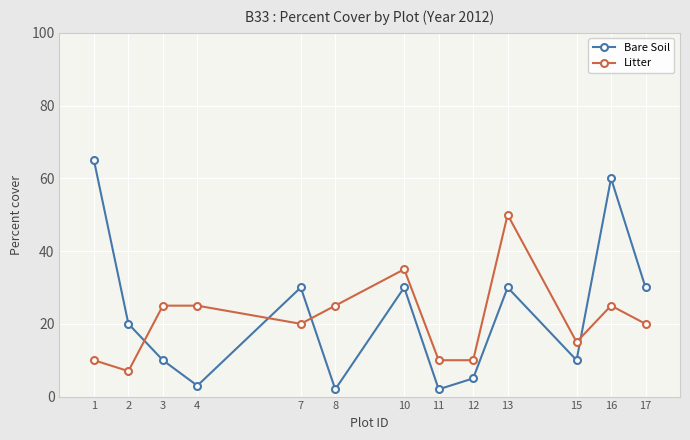

Which series changed the most between 13 and 15?

Litter